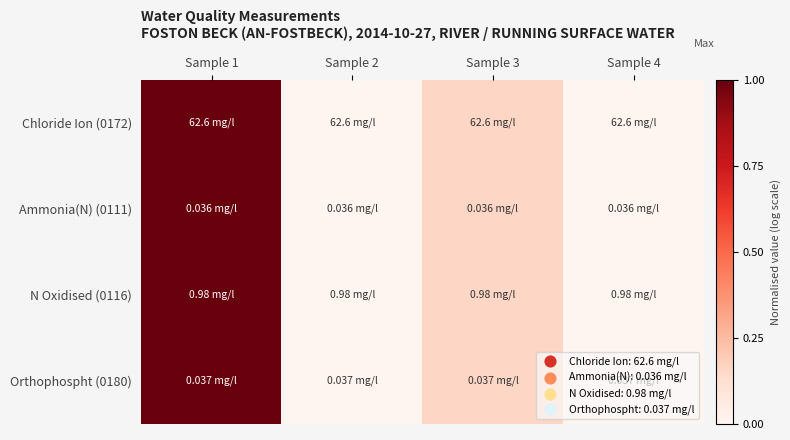

List the series in order of their peak value, highest first.

Chloride Ion (0172), Ammonia(N) (0111), N Oxidised (0116), Orthophospht (0180)